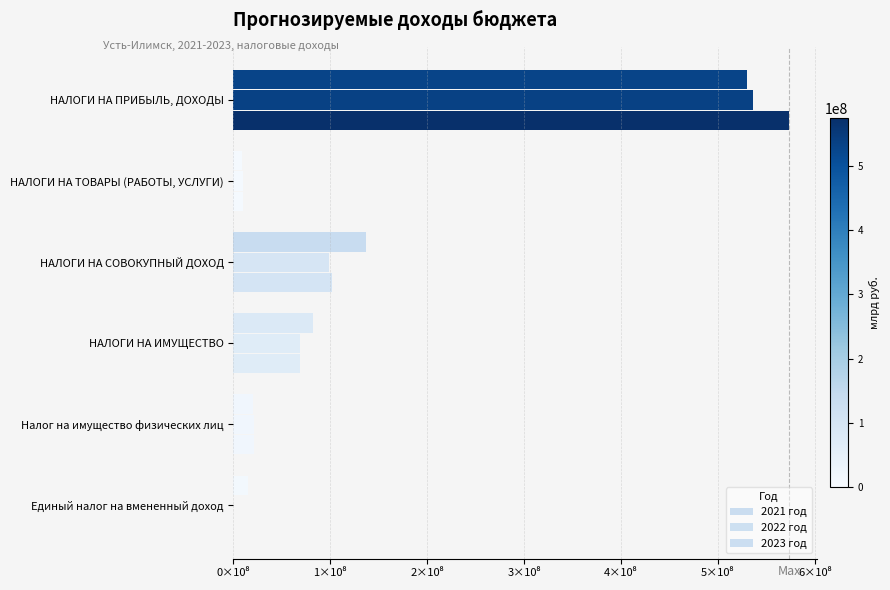

How many values in 2023 год are above zero?

5